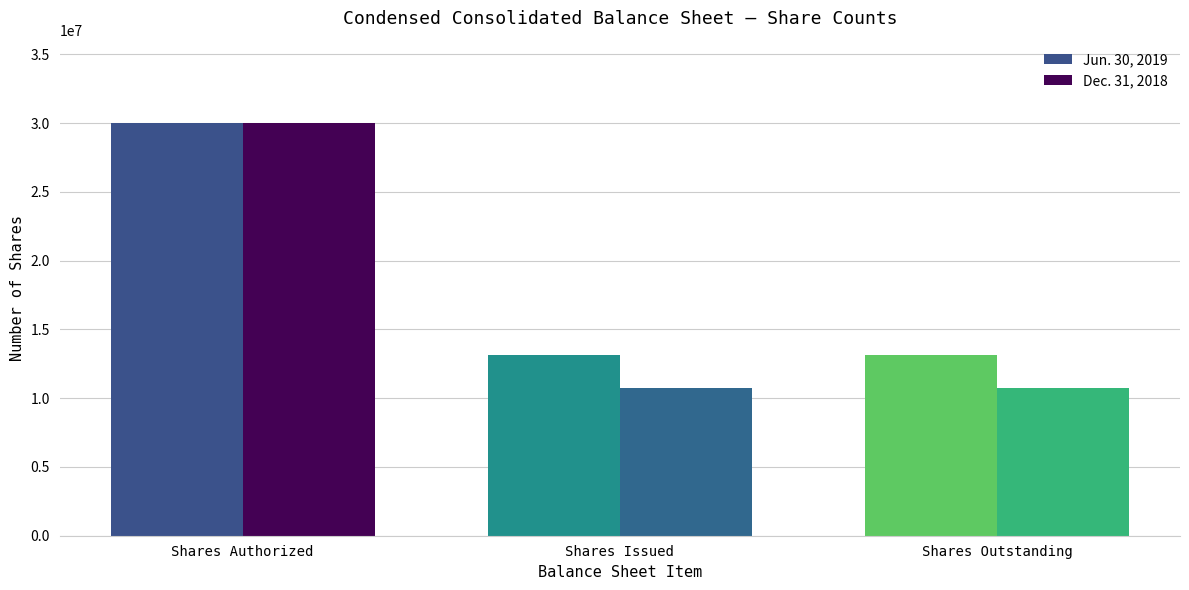

What position from the right is Shares Authorized?

3